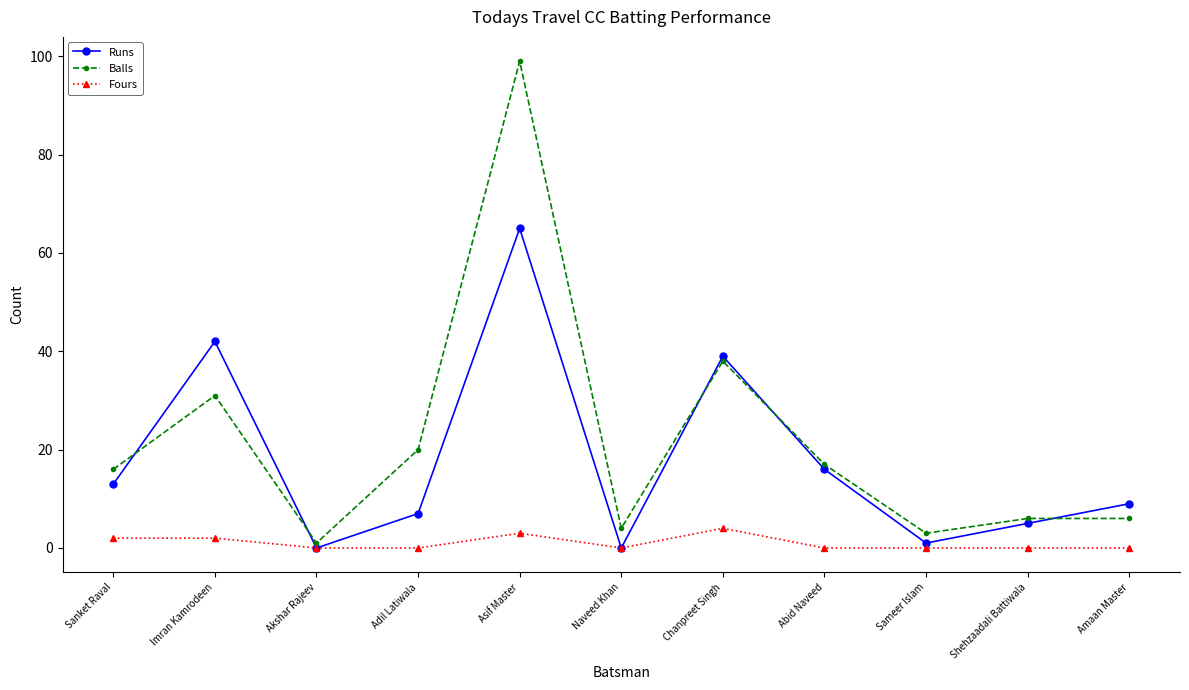

How many distinct data groups are displayed?

3